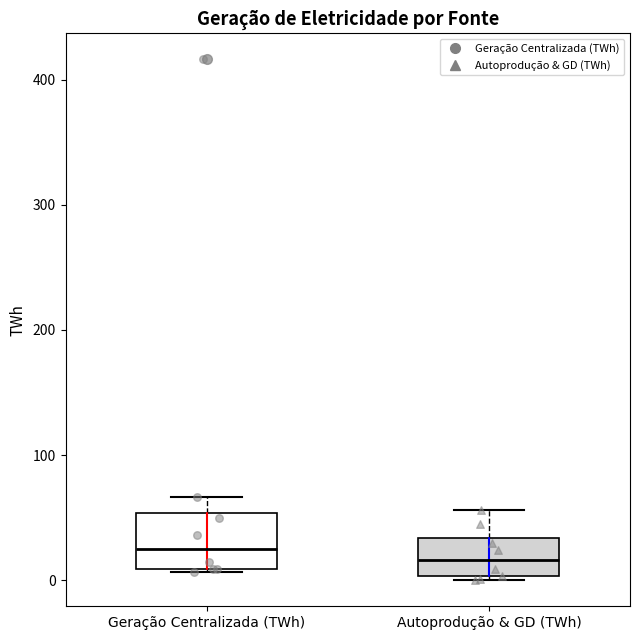

Reading left to right, read every box against the y-axis: the position of its median line, the range the box covers, and the ends of its whiskers. The values are not printed on the chart, so give them approximately, as read against the axis.

Geração Centralizada (TWh): median 30, box 10 to 50, whiskers 10 to 70
Autoprodução & GD (TWh): median 20, box 0 to 30, whiskers 0 (just below the box's lower edge) to 60